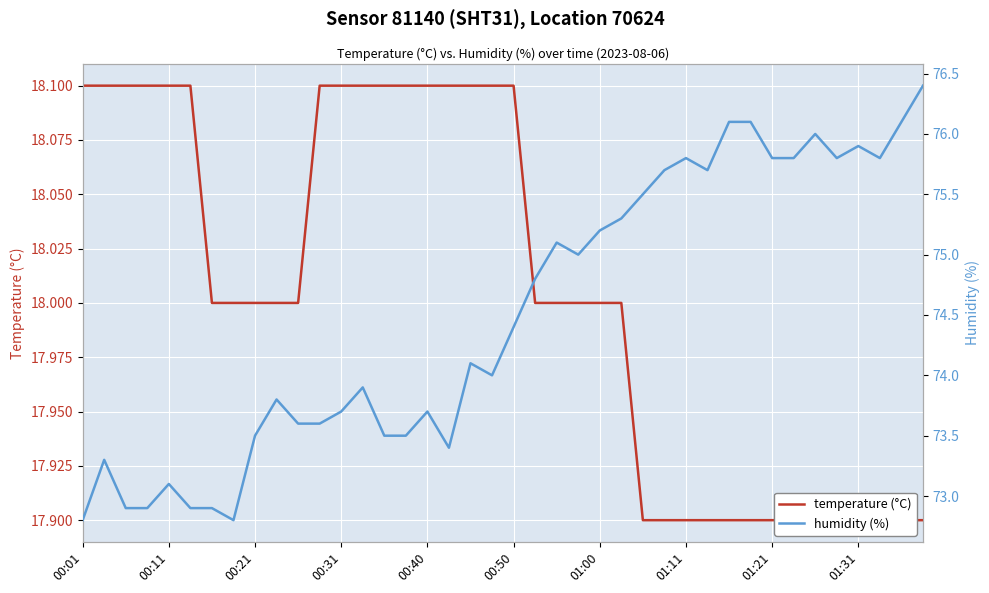

Is this an area chart (filled region under the line)?

No